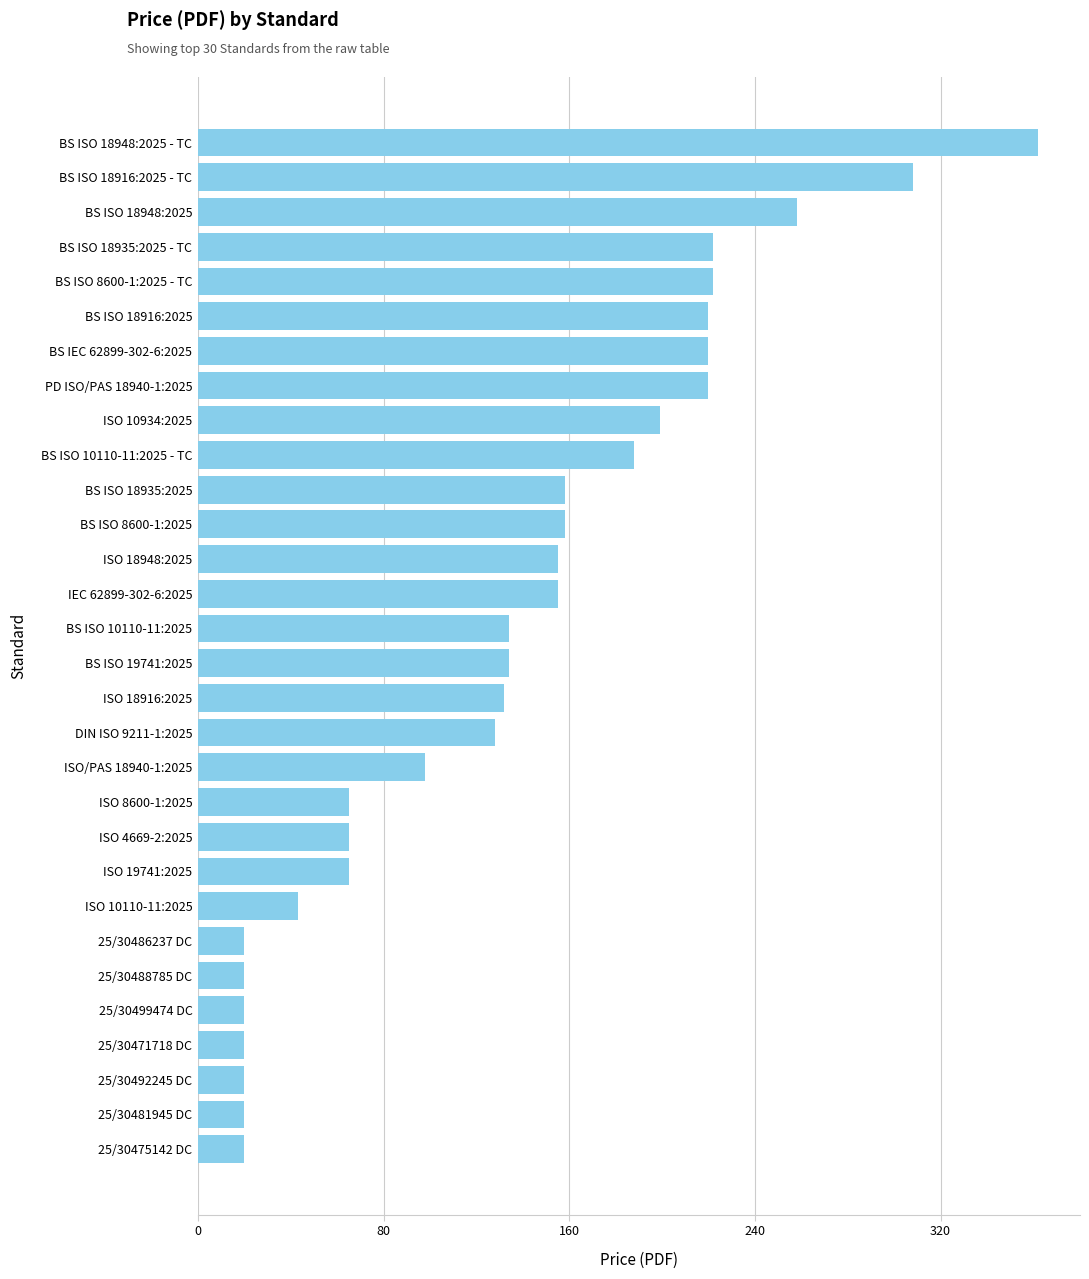

The chart shows a value of 71.4 at DIN ISO 9211-1:2025. True or false?

False